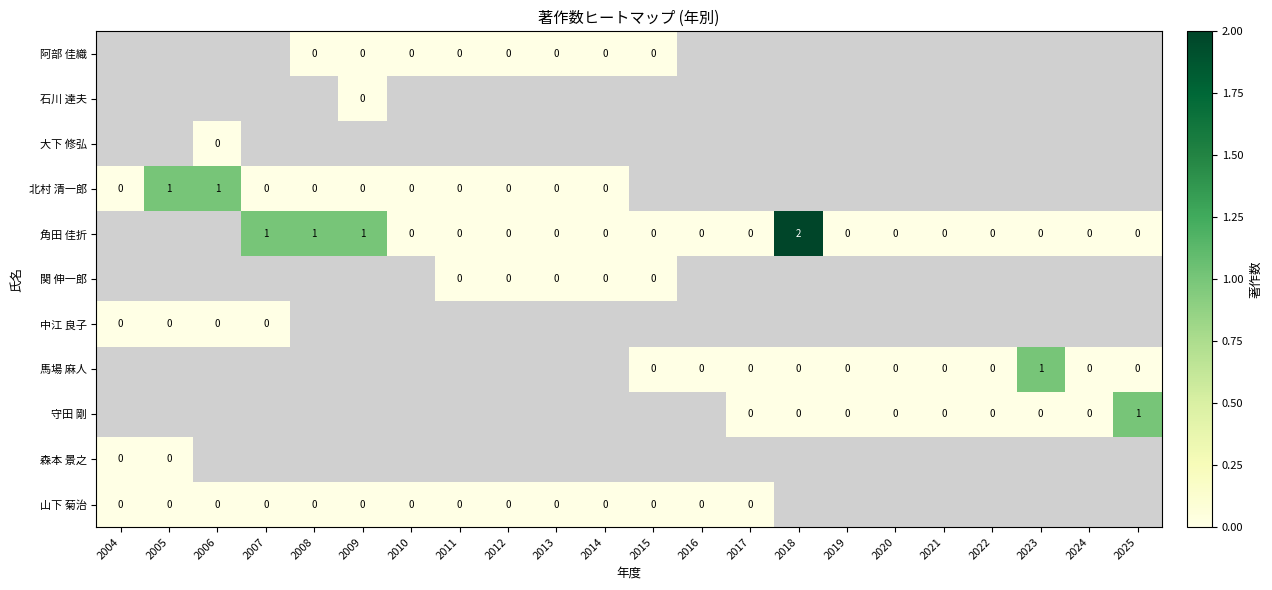

Between 2012 and 2009, which is larger?

2012